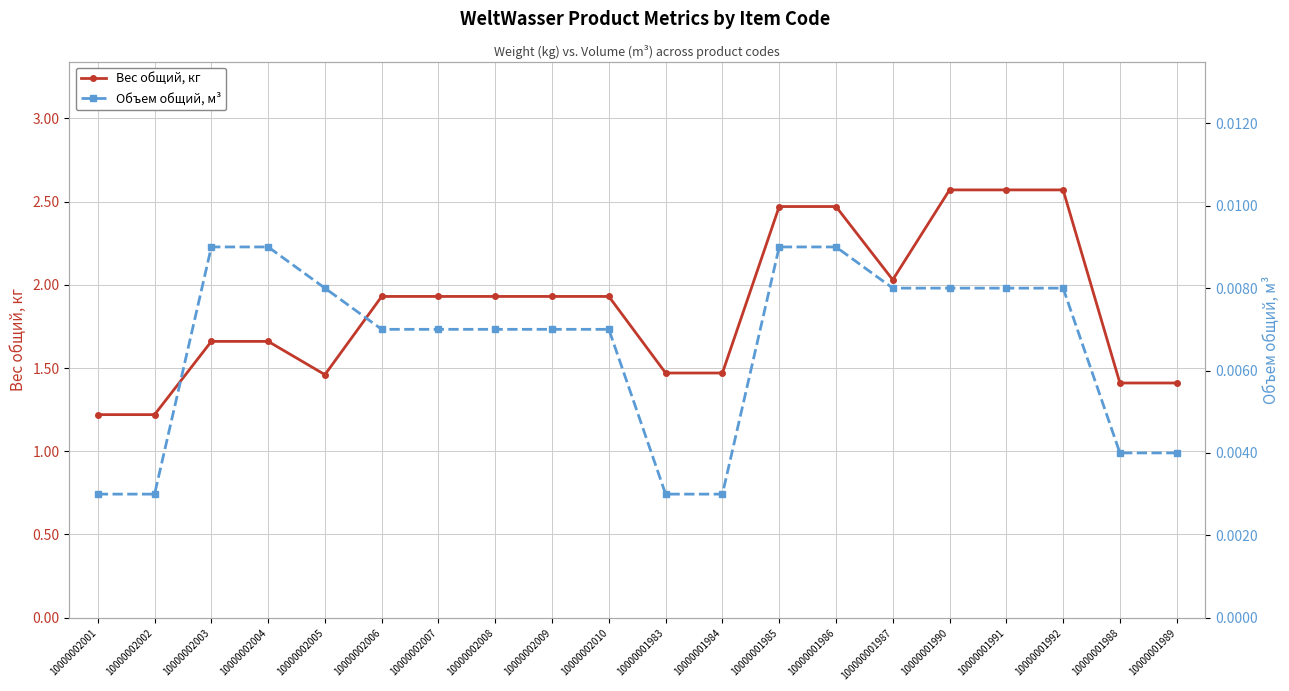

What is the sum of all Вес общий, кг values?

37.3